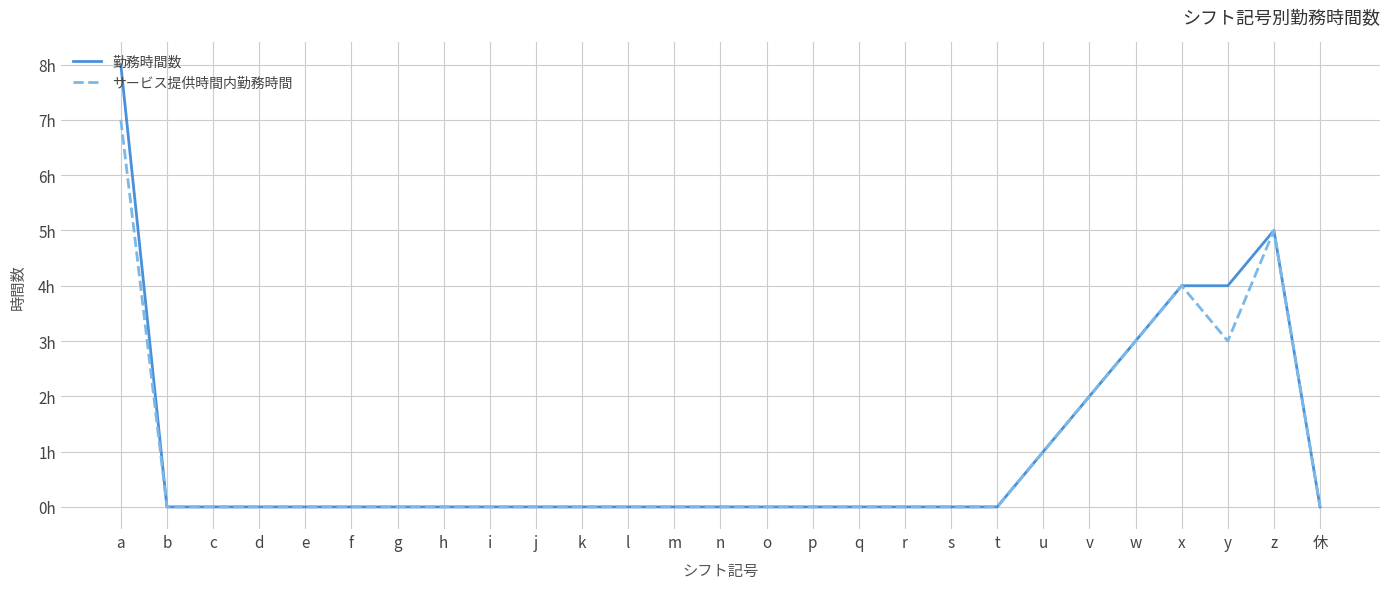

What are all the series names shown in the legend?

勤務時間数, サービス提供時間内勤務時間